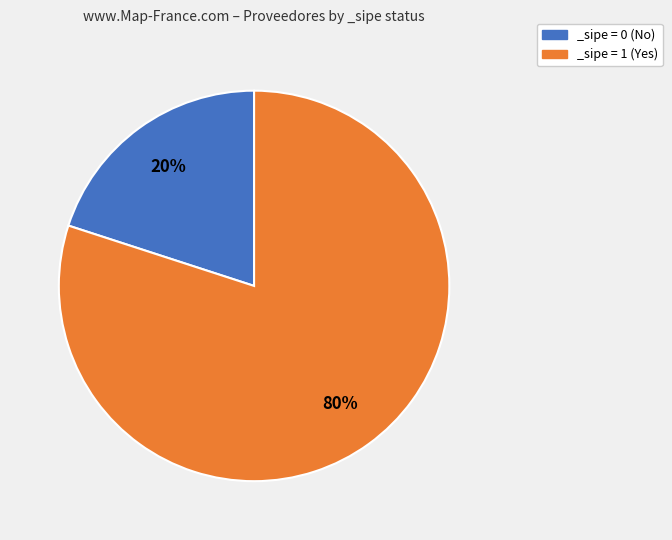

To the nearest percent, what portion does _sipe = 1 (Yes) represent?

80%